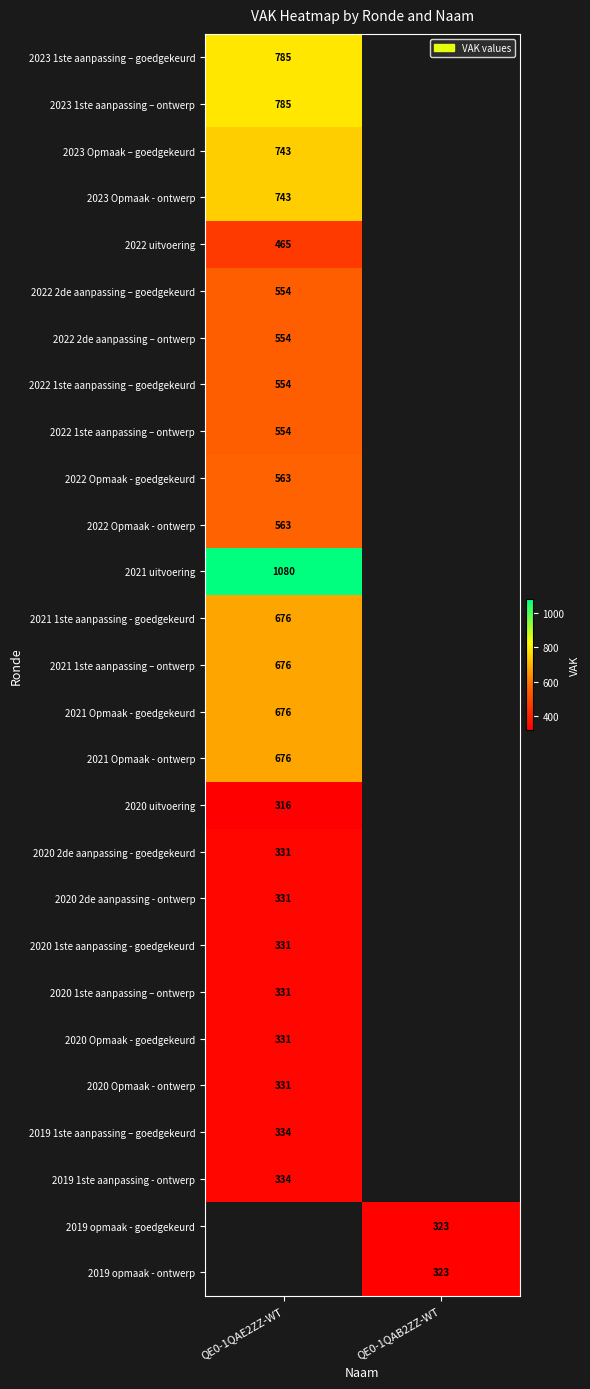

How many data points does each series have?

2